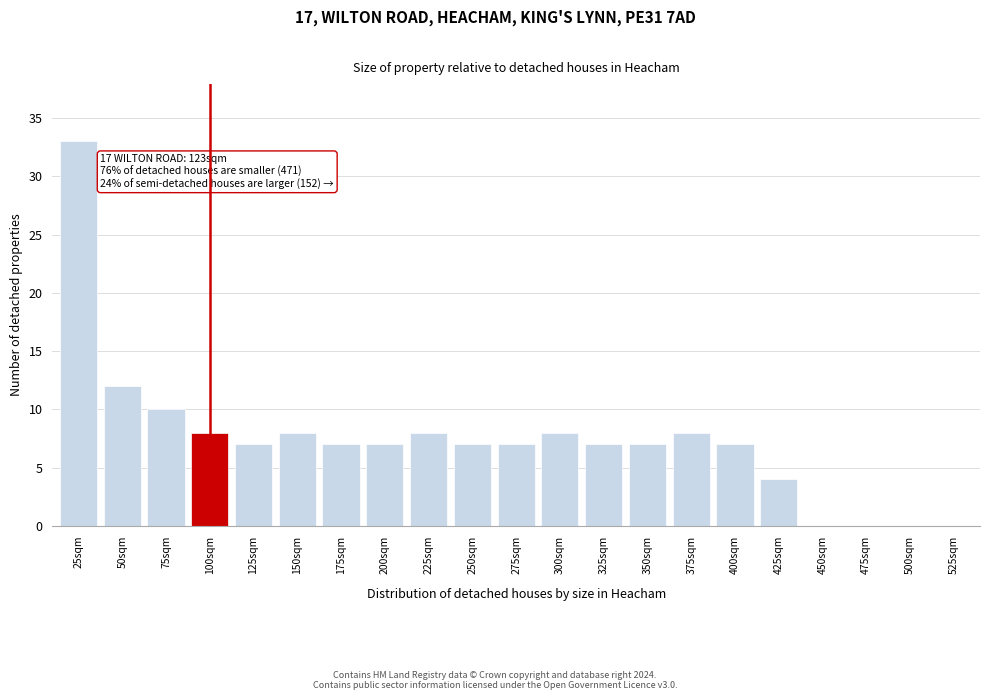

Reading right to left, extract all data points from this chart.

525sqm=0	500sqm=0	475sqm=0	450sqm=0	425sqm=4	400sqm=7	375sqm=8	350sqm=7	325sqm=7	300sqm=8	275sqm=7	250sqm=7	225sqm=8	200sqm=7	175sqm=7	150sqm=8	125sqm=7	100sqm=8	75sqm=10	50sqm=12	25sqm=33